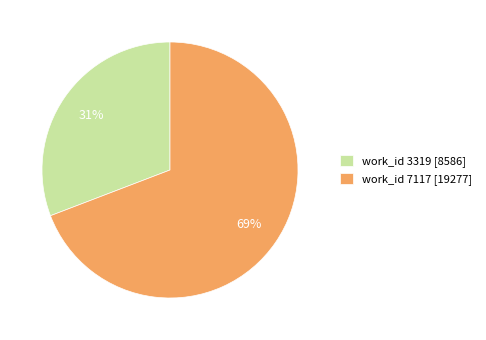

Combined, do work_id 7117 [19277] and work_id 3319 [8586] account for over 50%?

Yes